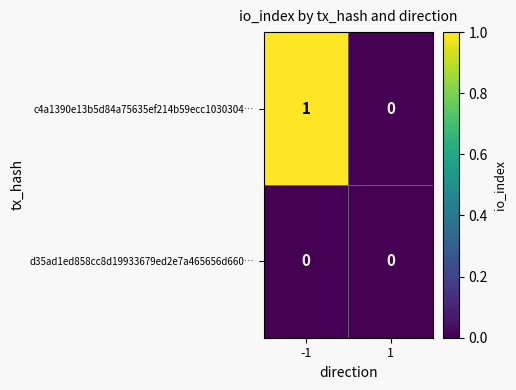

How many categories are shown in the chart?

2